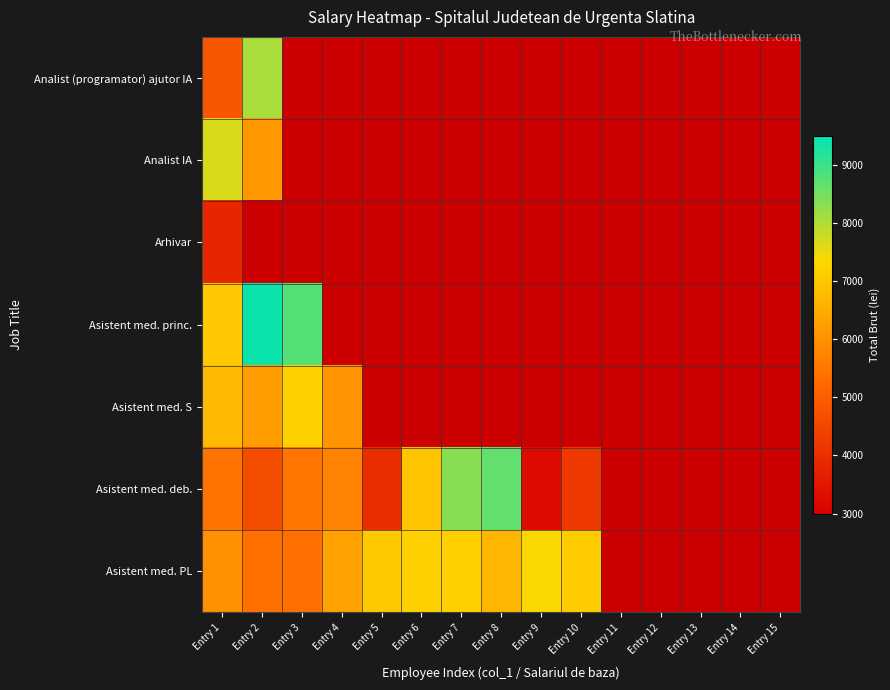

At Entry 14, list the series in order from largest to smallest.

Analist (programator) ajutor IA, Analist IA, Arhivar, Asistent med. princ., Asistent med. S, Asistent med. deb., Asistent med. PL